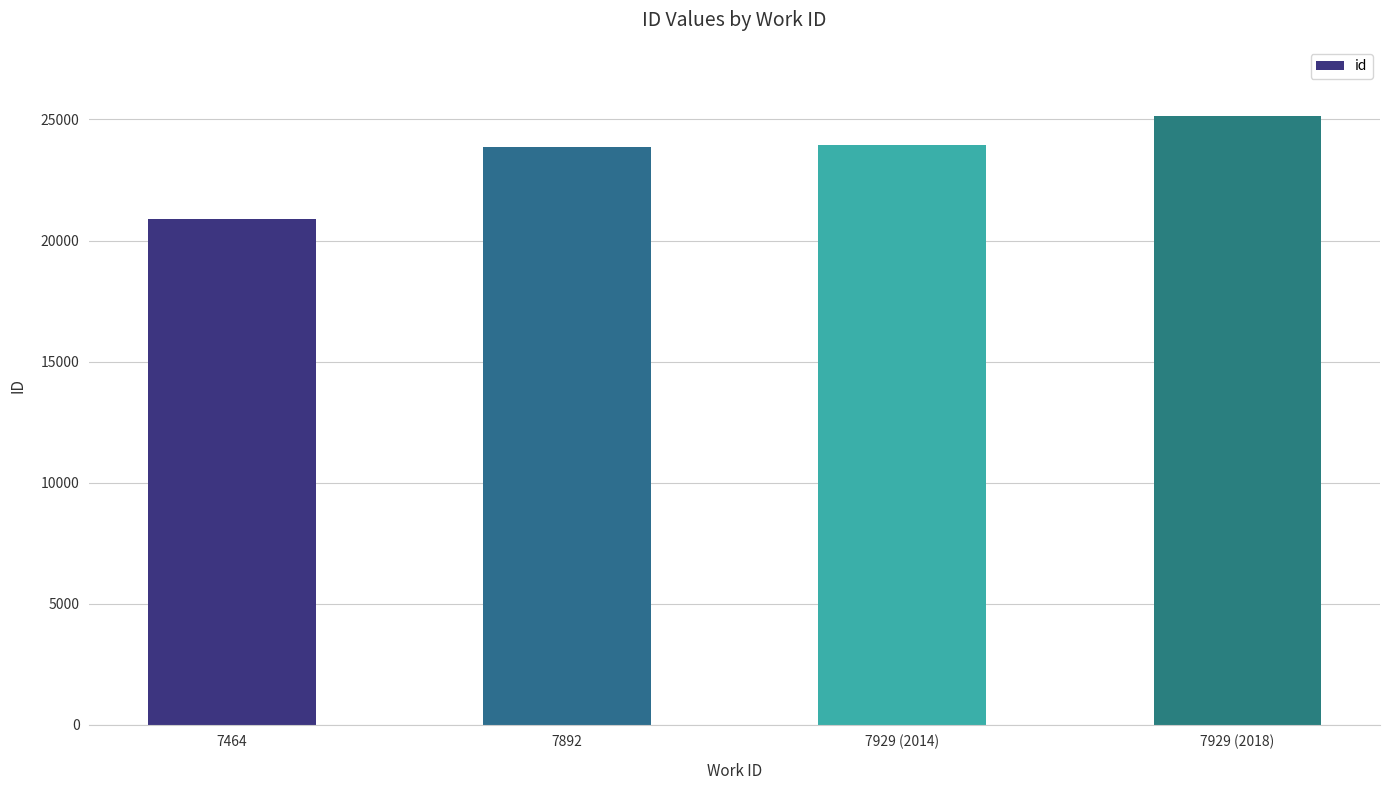

What is the sum of all values?

93844